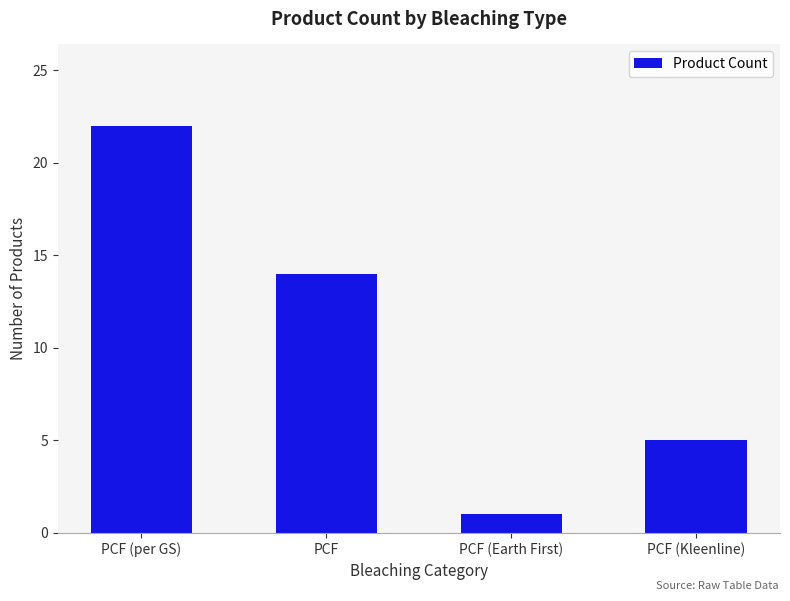

Rank the categories by value from highest to lowest.

PCF (per GS), PCF, PCF (Kleenline), PCF (Earth First)